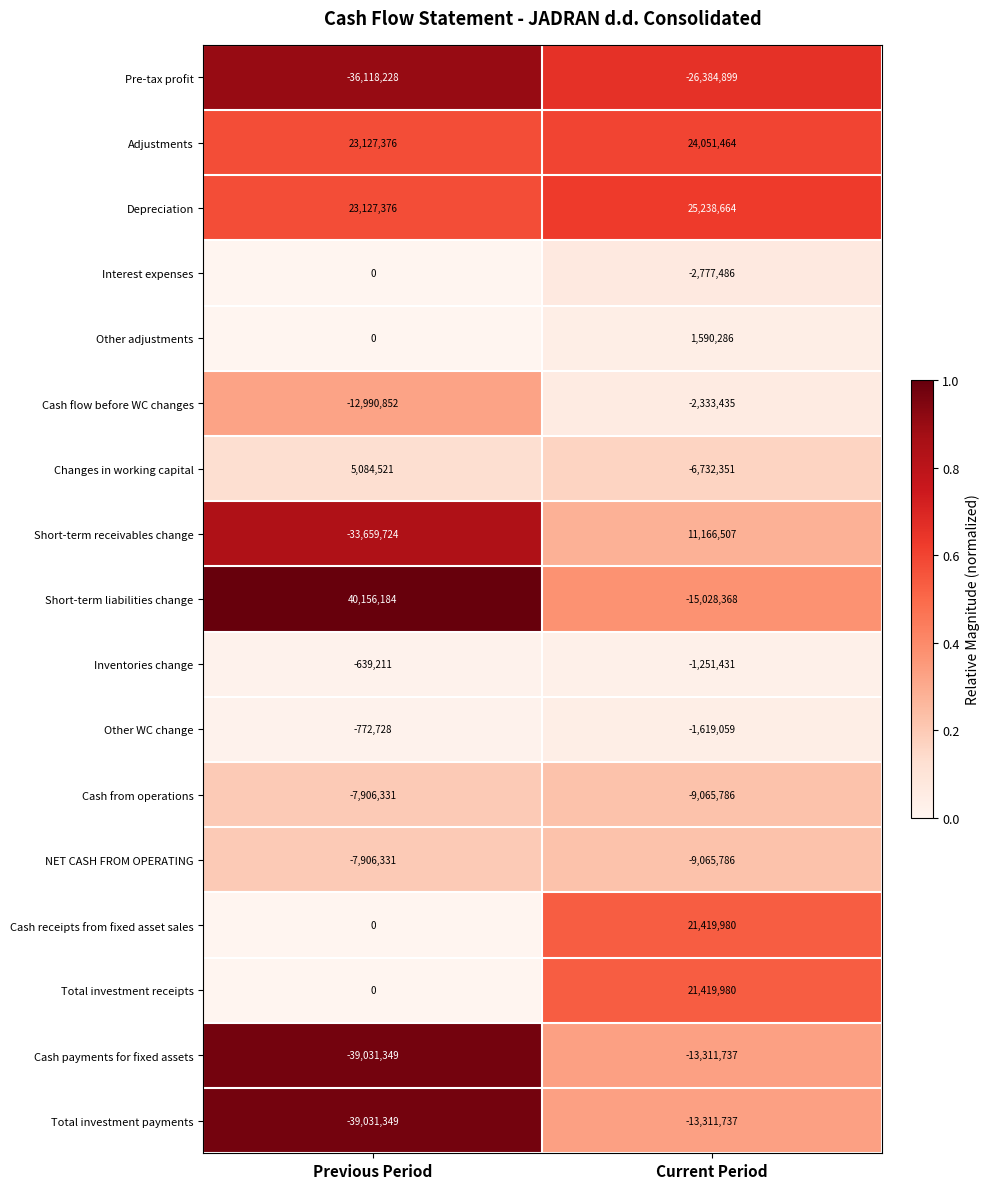

How many categories are shown in the chart?

2